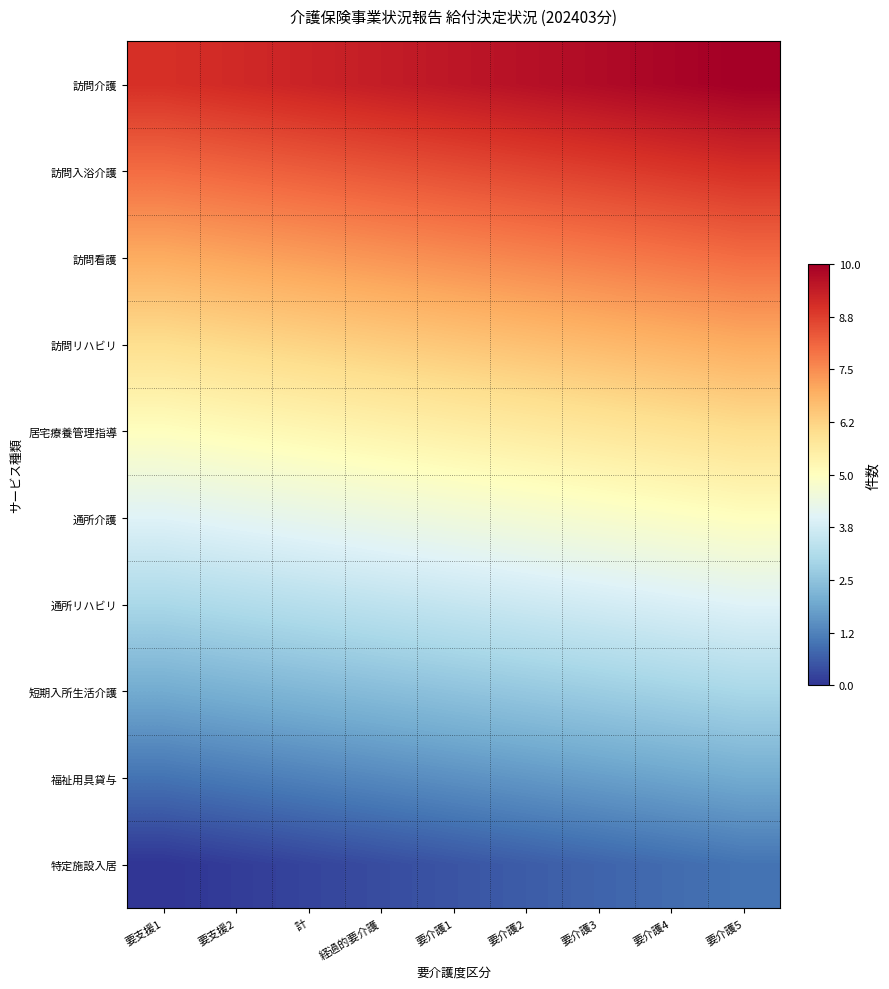

At how many categories does at least one series exceed 5?

9